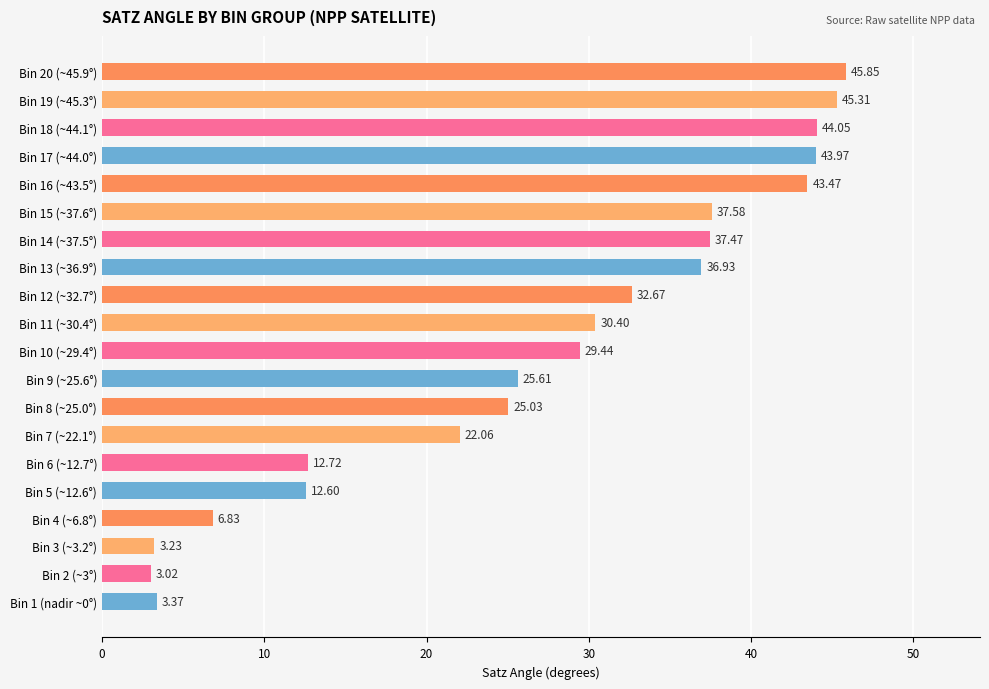

What is the sum of all values?

541.6